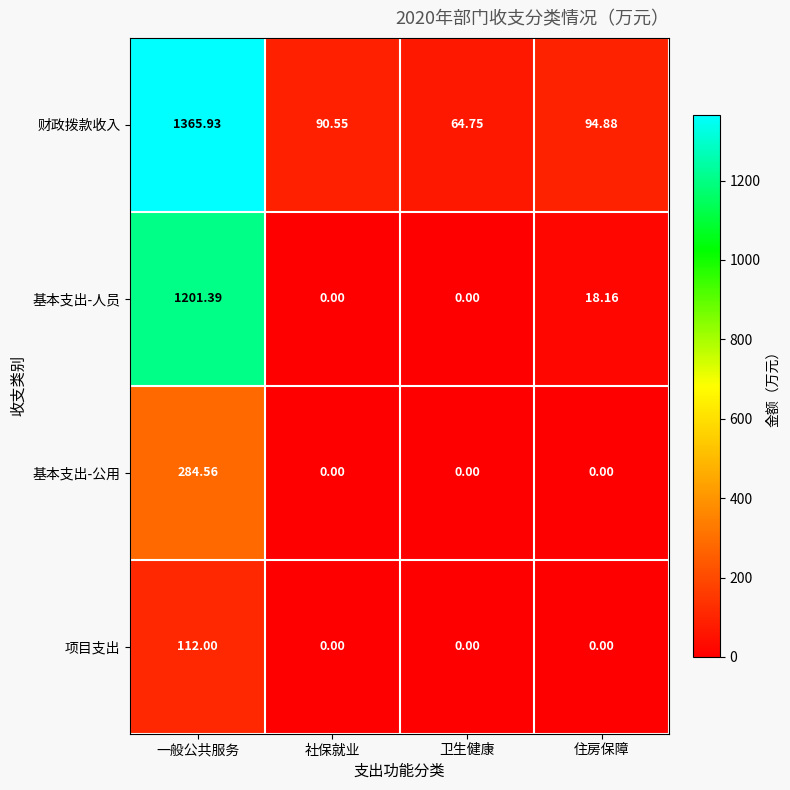

At which label does 财政拨款收入 first exceed 94?

一般公共服务